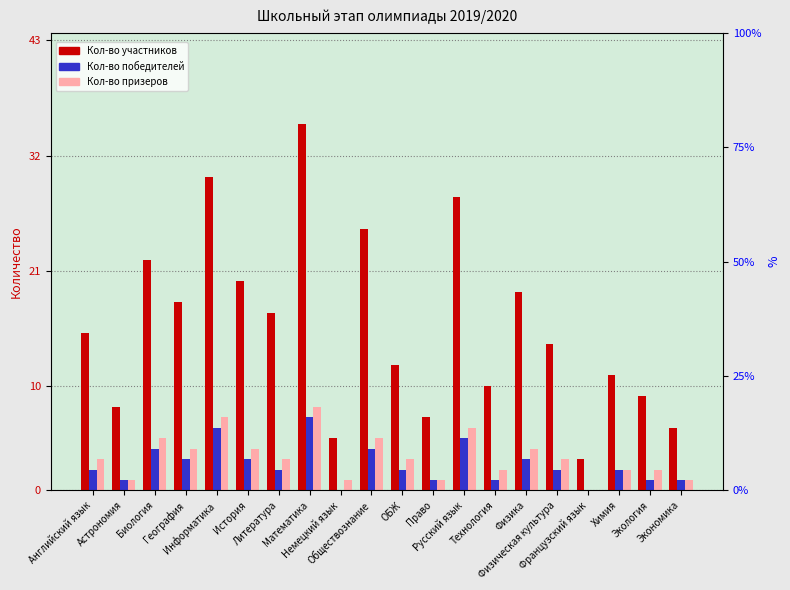

How many values in the Кол-во участников series are below 15?

10